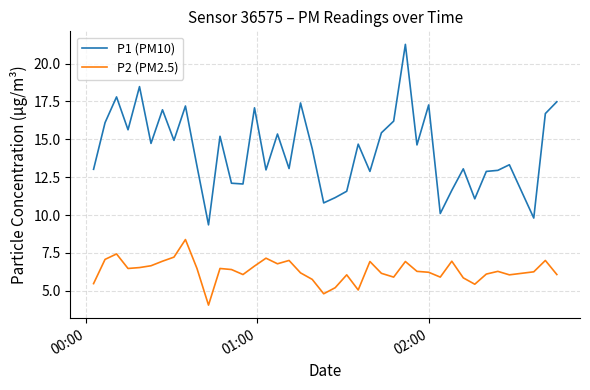

True or false: P2 (PM2.5) and P1 (PM10) cross at least once.

False